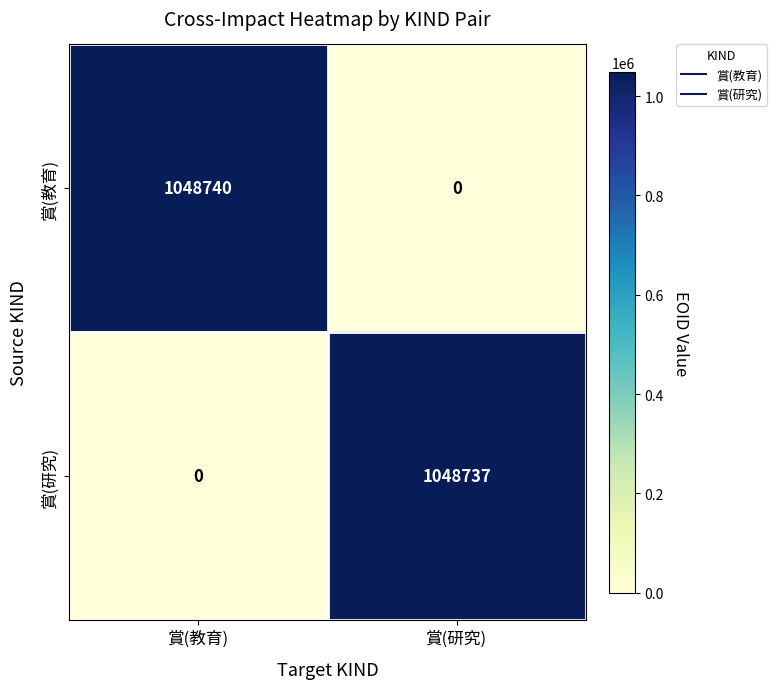

Rank the series by their average value, from lowest to highest.

賞(研究), 賞(教育)